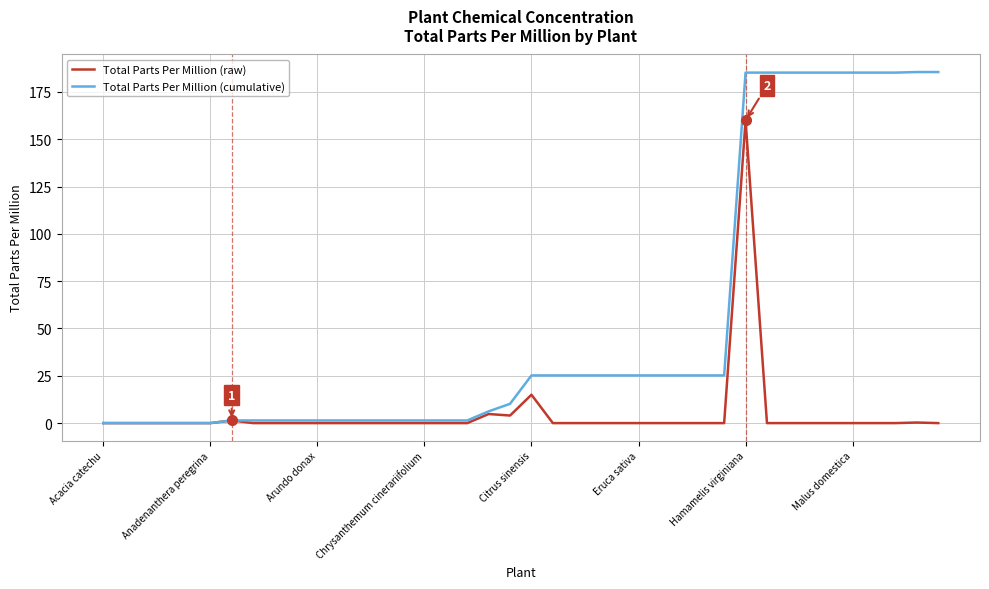

Which series has the largest total across all categories?

Total Parts Per Million (cumulative)